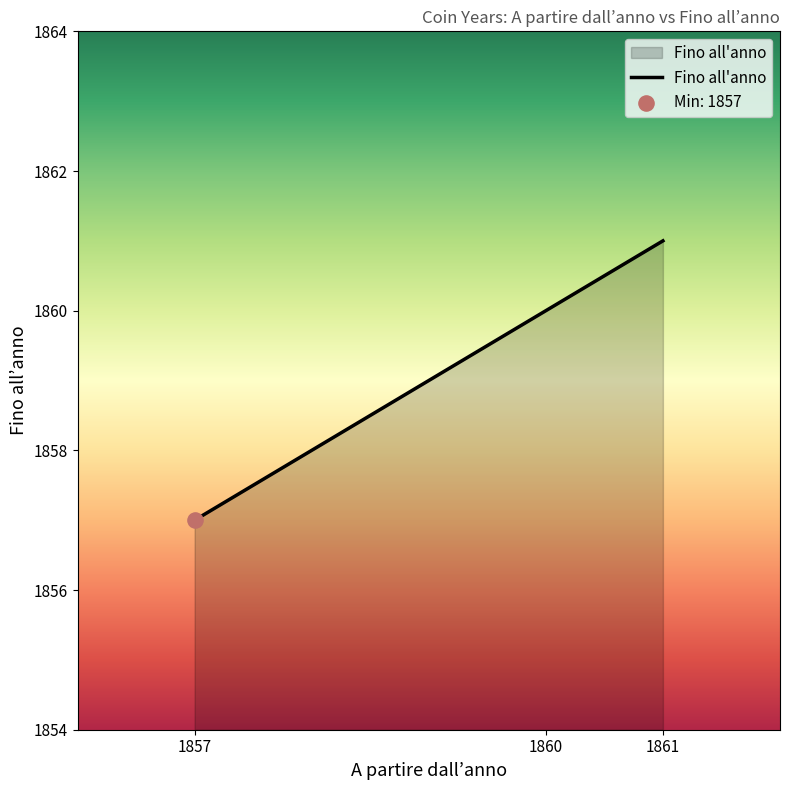

What is the change in value from 1857 to 1861?

+4